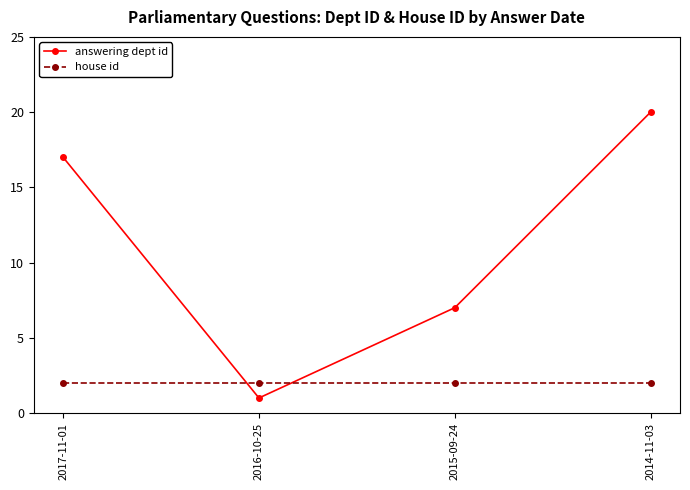

Reading left to right, list all the values displayed in this chart.

answering dept id: 2017-11-01=17	2016-10-25=1	2015-09-24=7	2014-11-03=20
house id: 2017-11-01=2	2016-10-25=2	2015-09-24=2	2014-11-03=2